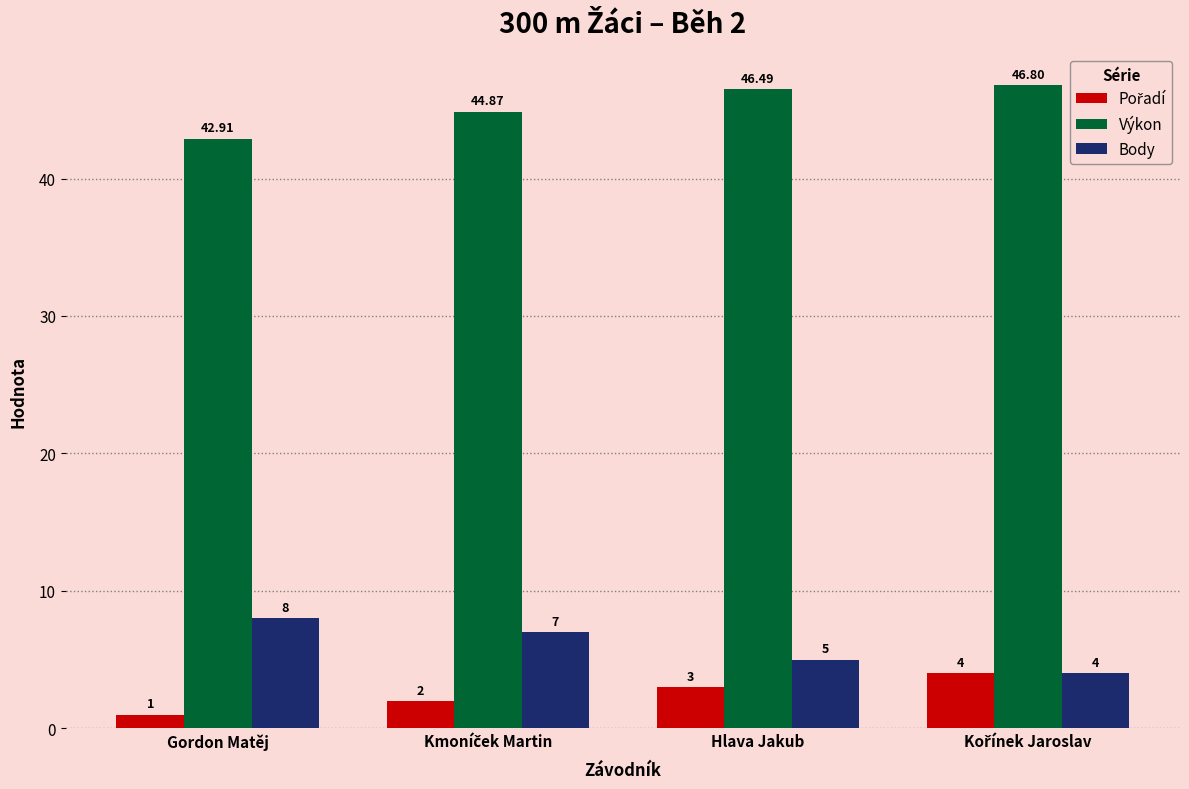

Which series has the largest total across all categories?

Výkon